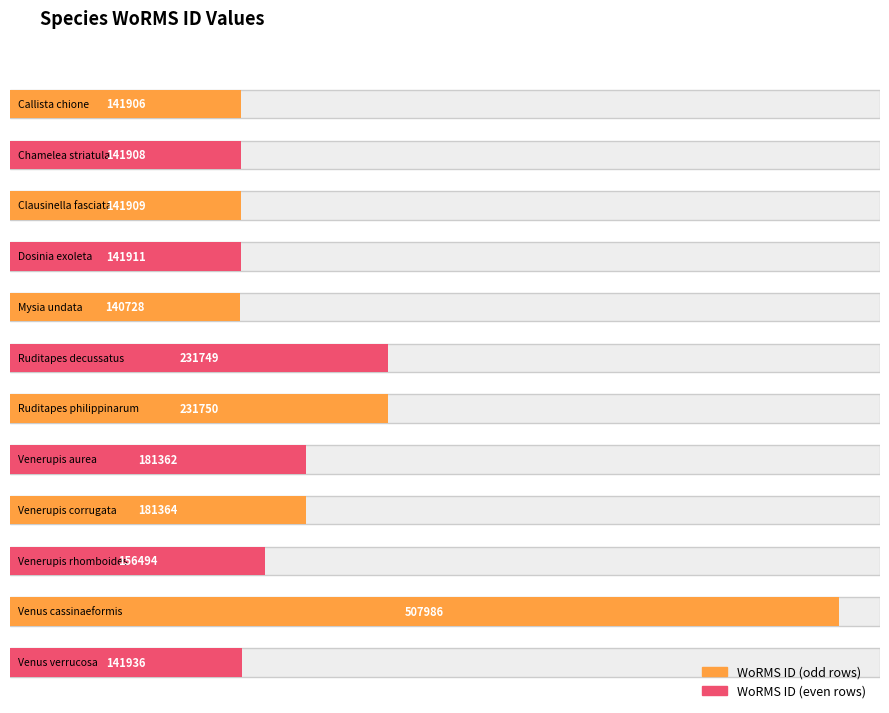

Is it true that the value at Ruditapes philippinarum is 231750?

True